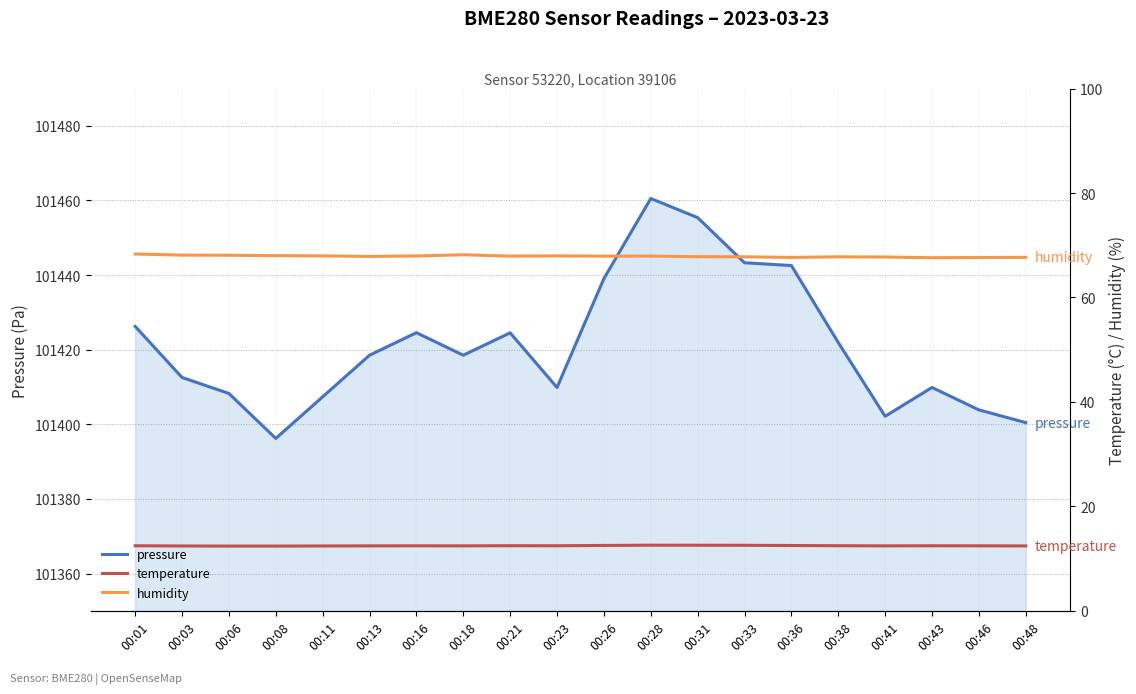

What is the approximate value of pressure at 00:06?

101408.3